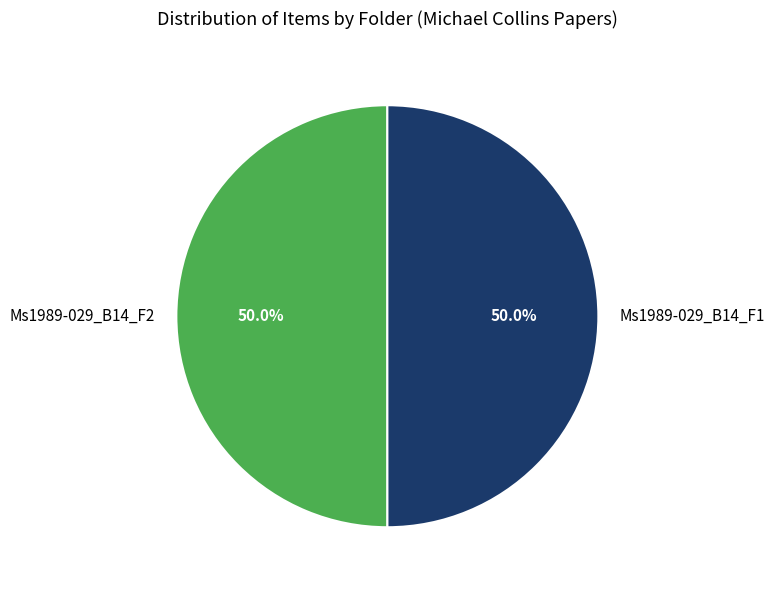

Approximately how many times larger is the value at Ms1989-029_B14_F2 compared to Ms1989-029_B14_F1?

1.0